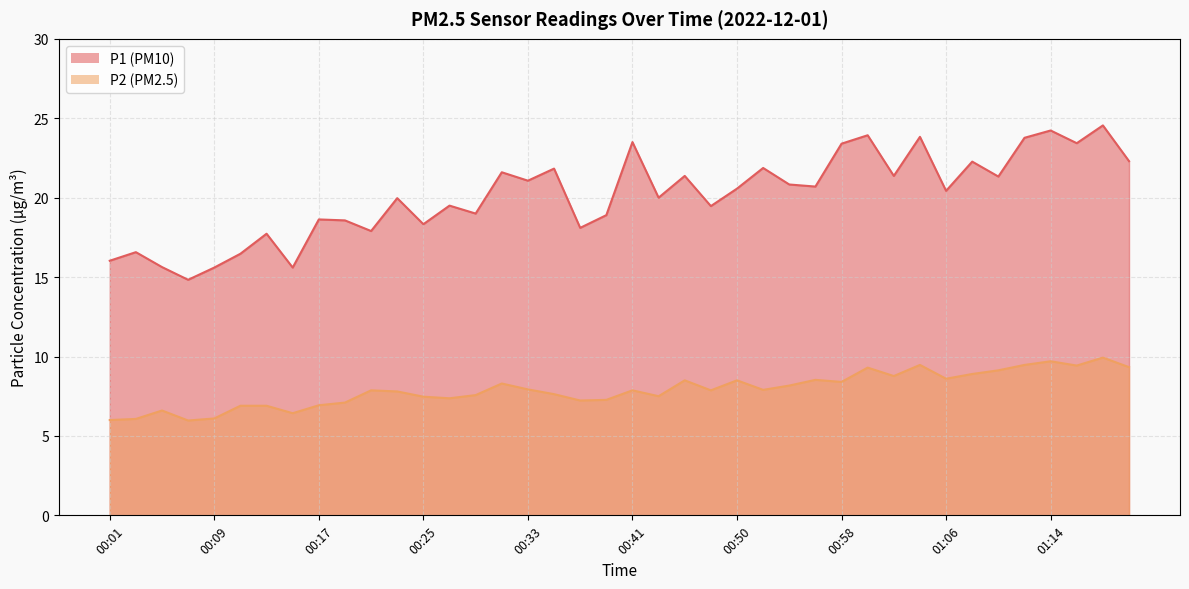

What is the difference between the highest and lowest values at 00:15?

9.2